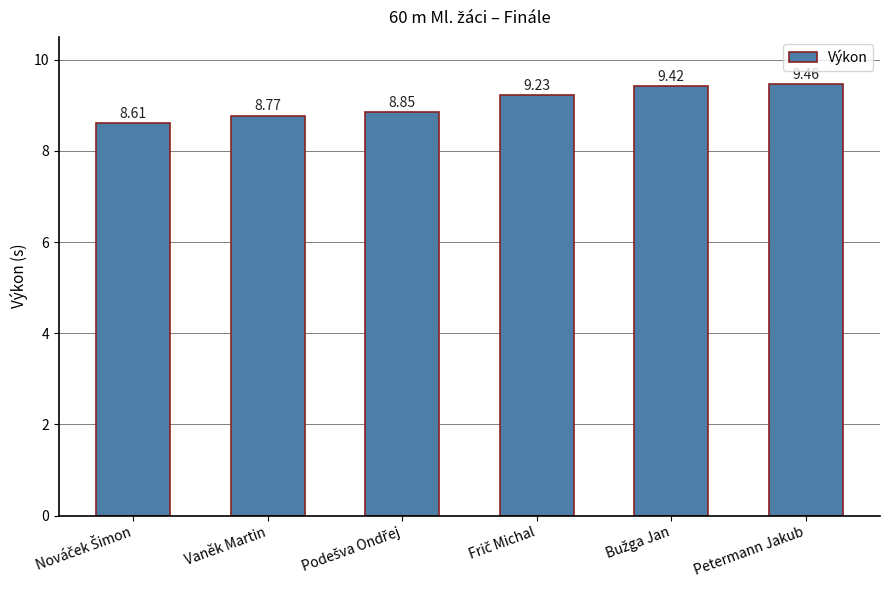

What is the maximum value shown in the chart?

9.5